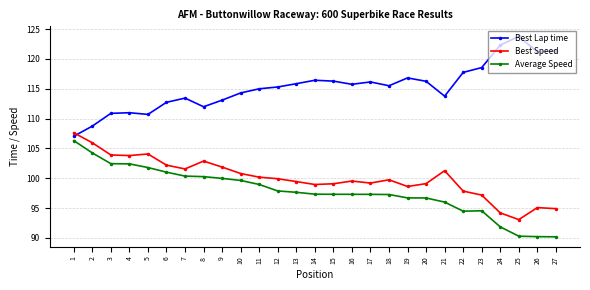

How many values in the Average Speed series are below 97?

9